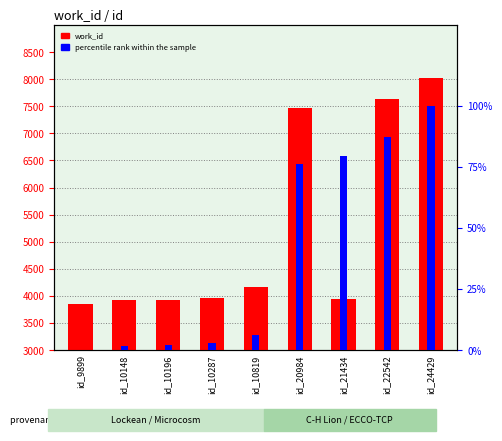

How many groups of bars are there?

9